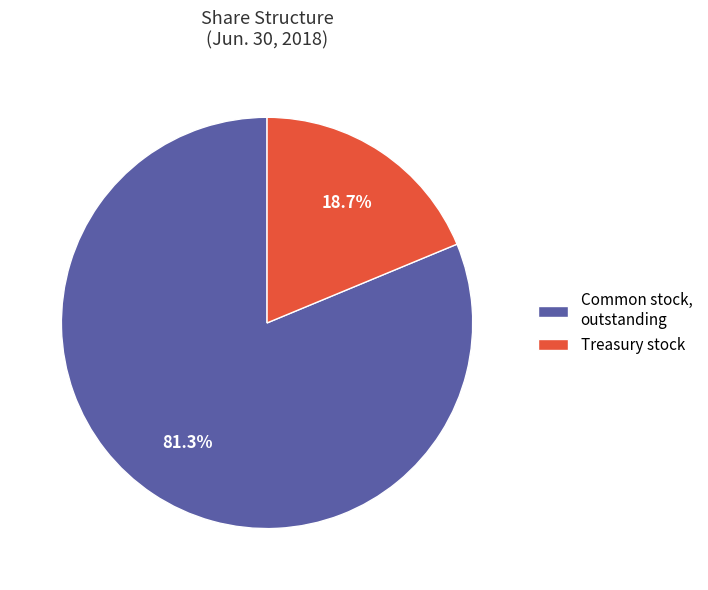

What percentage do Treasury stock and Common stock, outstanding together represent?

100.0%